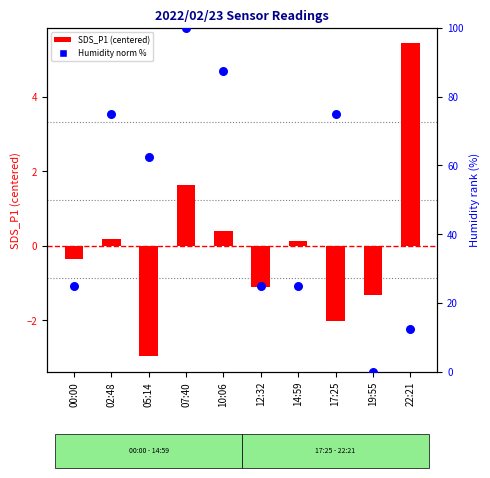

Which series has the widest spread of Y values?

Humidity (normalized %)